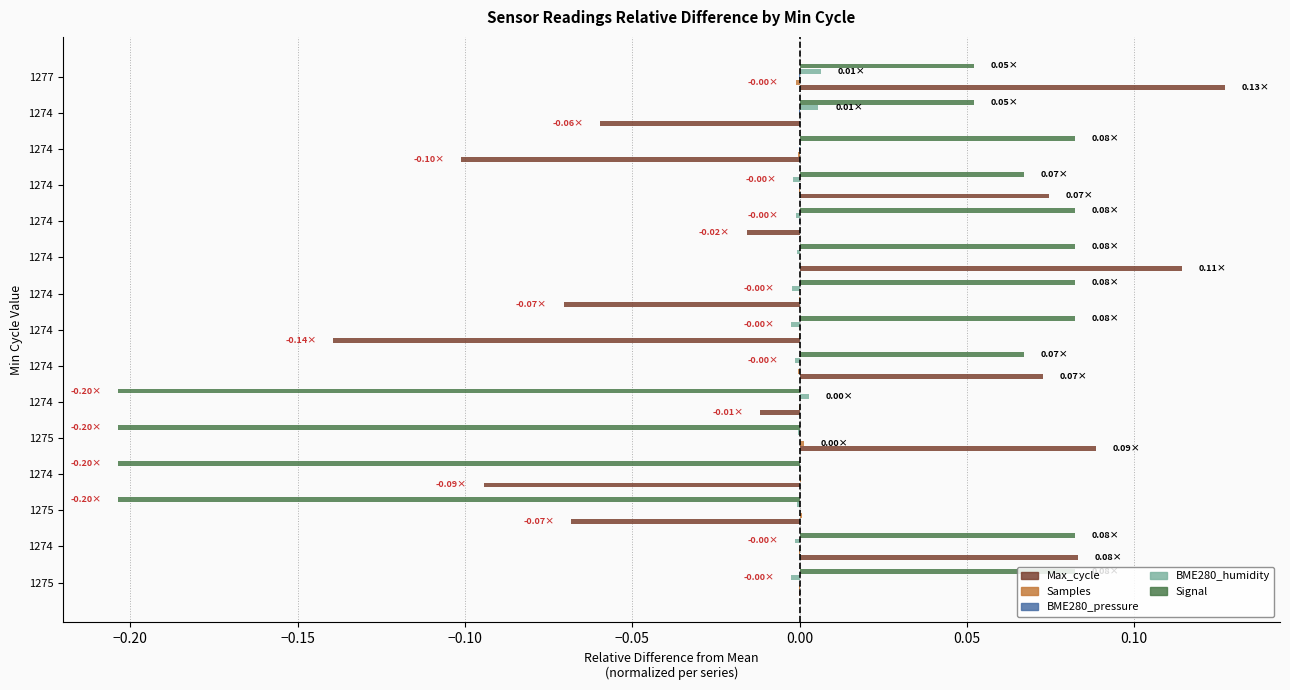

How many series are shown in this chart?

5